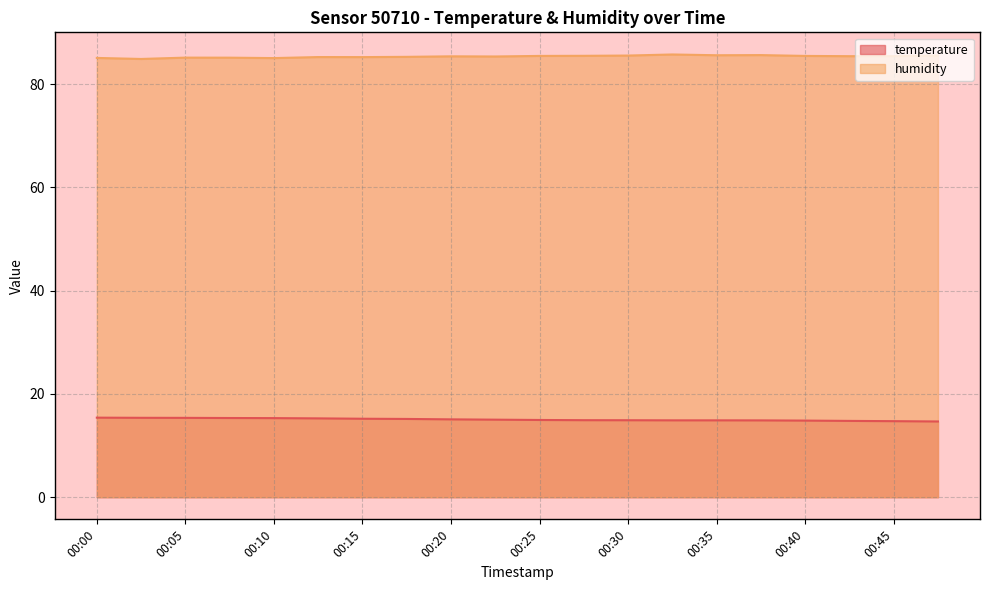

The temperature series shows 14.9 at 00:30. True or false?

True